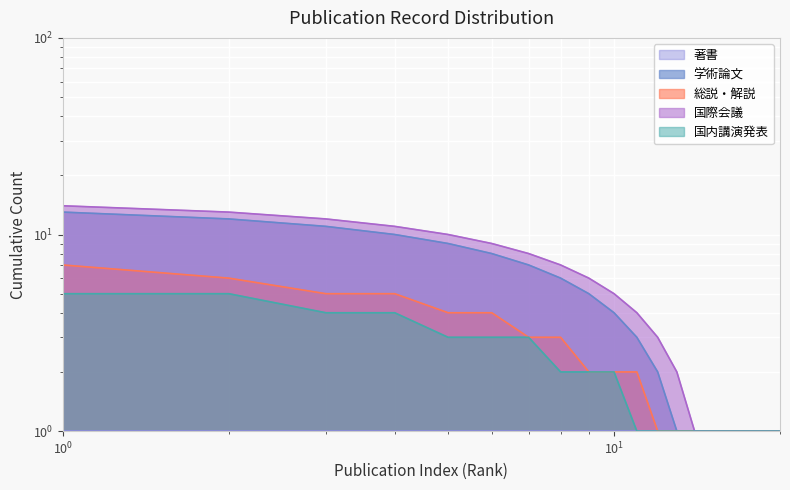

Which series has the largest range (max minus min)?

国際会議